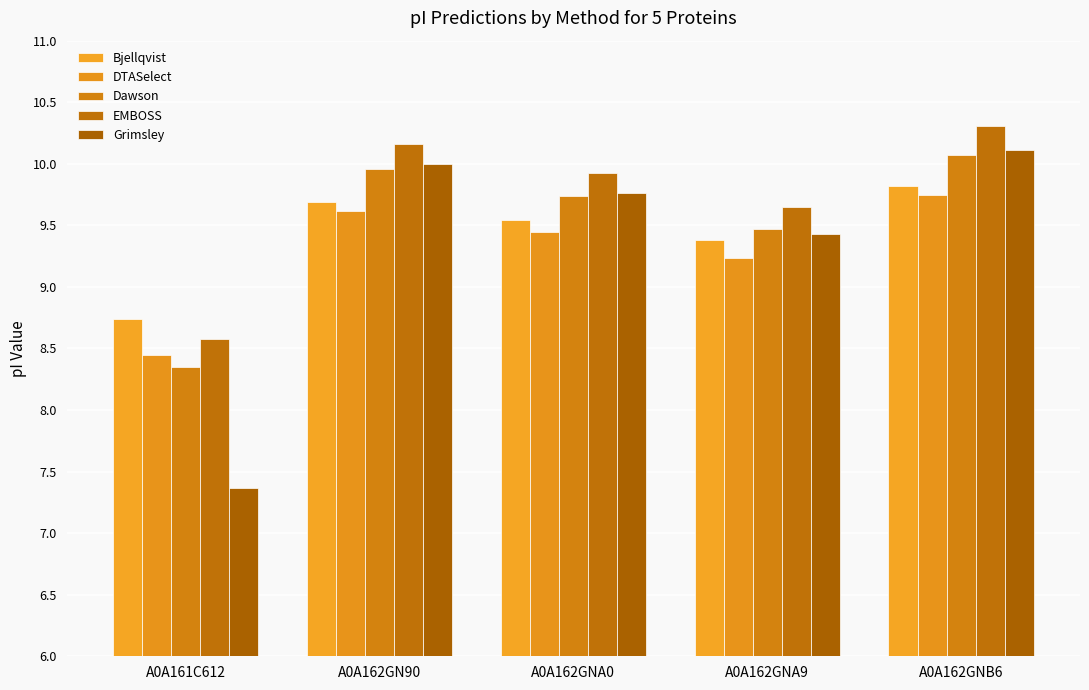

What is the label of the 3rd bar from the right?

A0A162GNA0